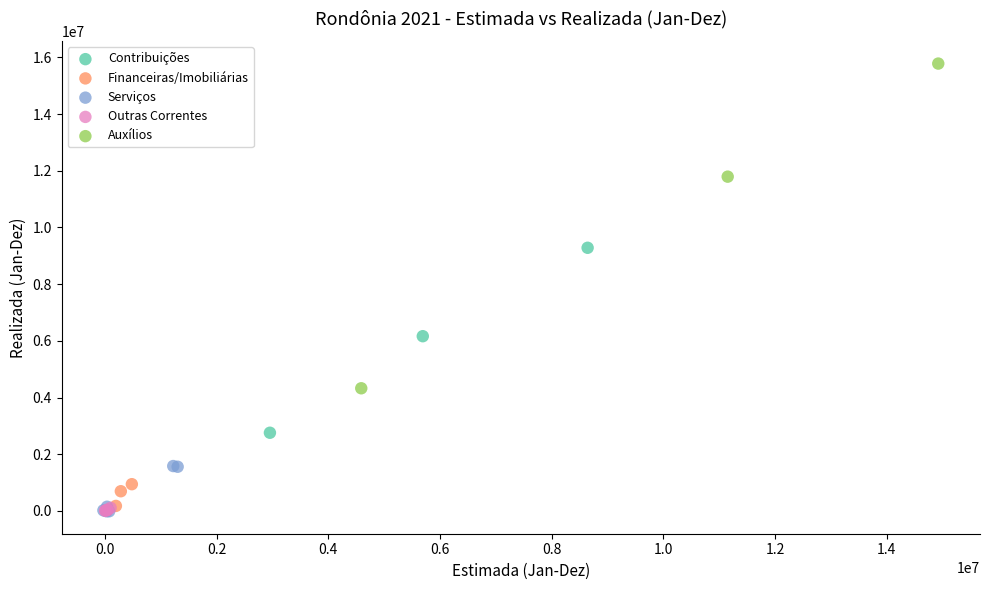

What are all the series names shown in the legend?

Contribuições, Financeiras/Imobiliárias, Serviços, Outras Correntes, Auxílios